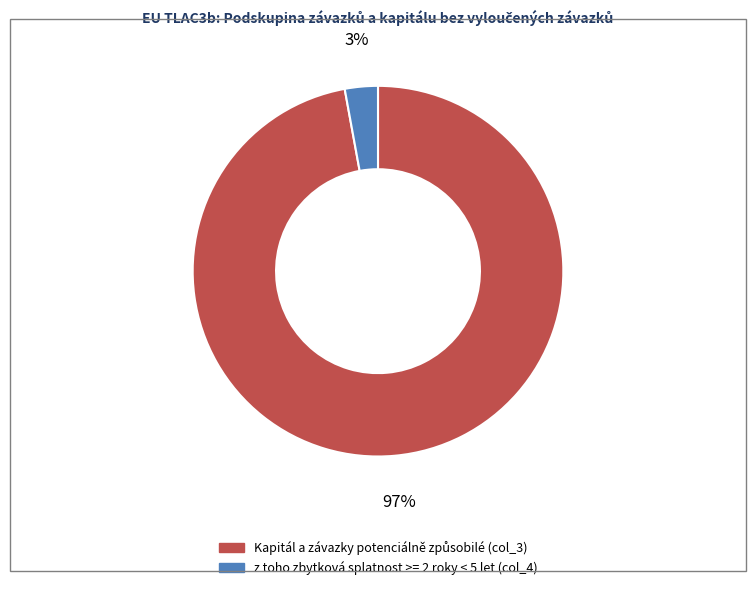

Is it true that z toho zbytková splatnost >= 2 roky < 5 let (col_4) is 3% of the pie?

True